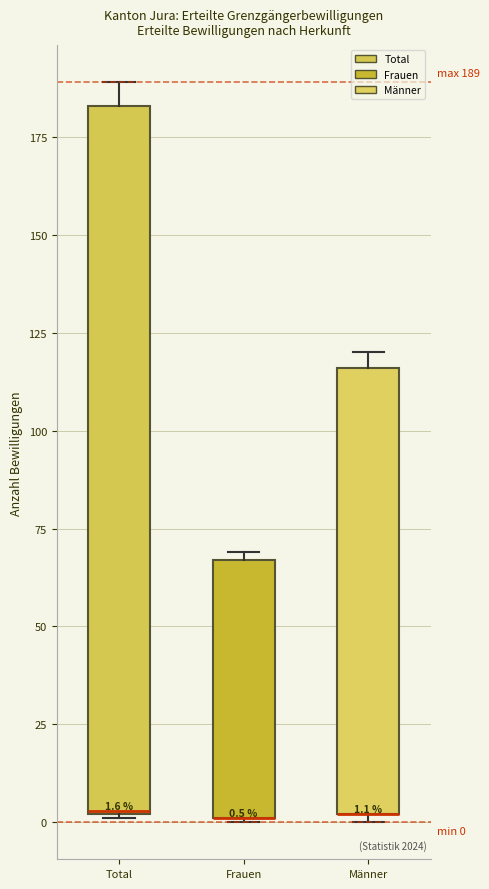

Comparing the boxes themselves (not the whiskers), which one is the tallest?

Total